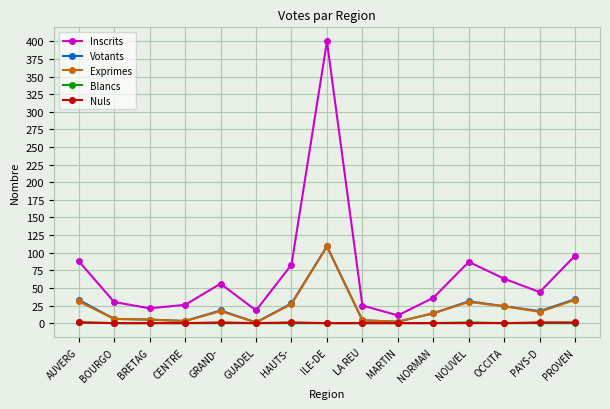

Is this an area chart (filled region under the line)?

No